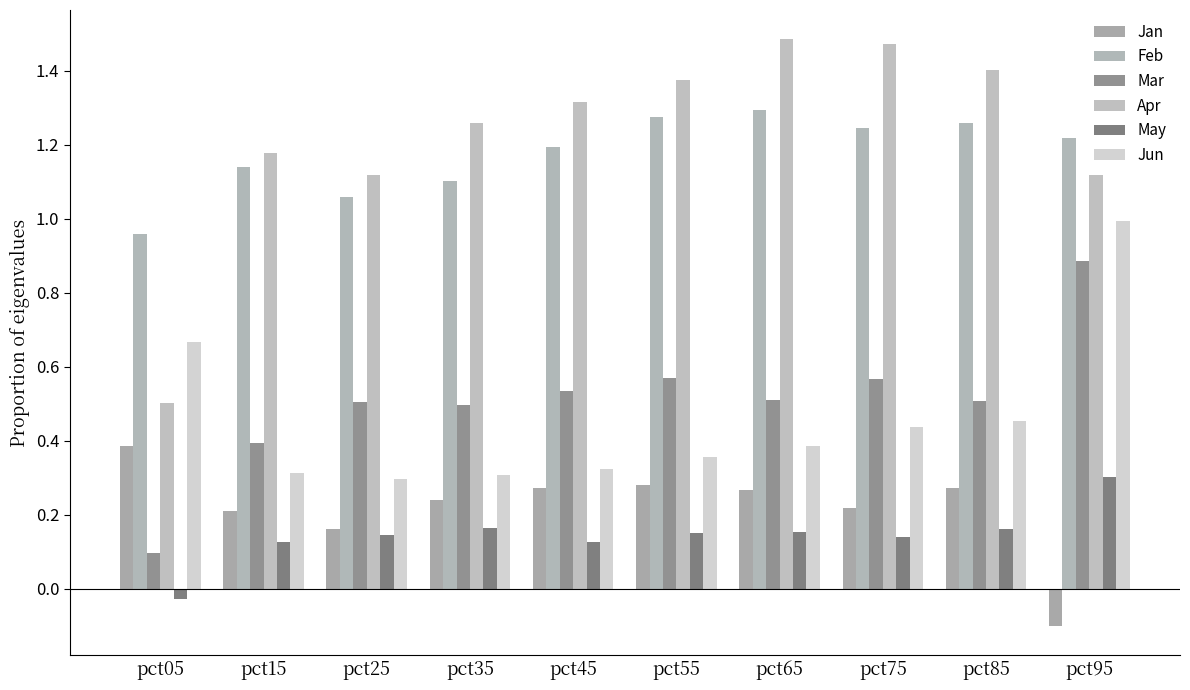

How many series are shown in this chart?

6